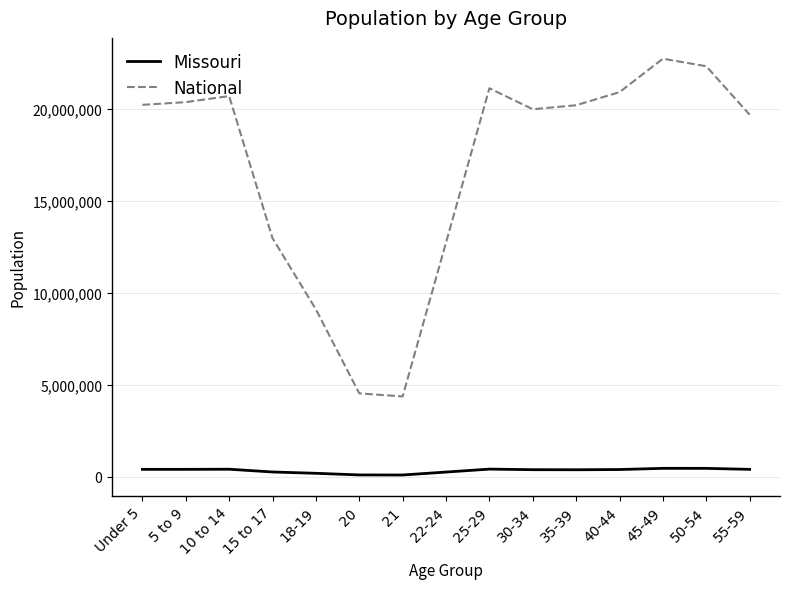

What is the spread (max minus min) of values at Under 5?

19811125